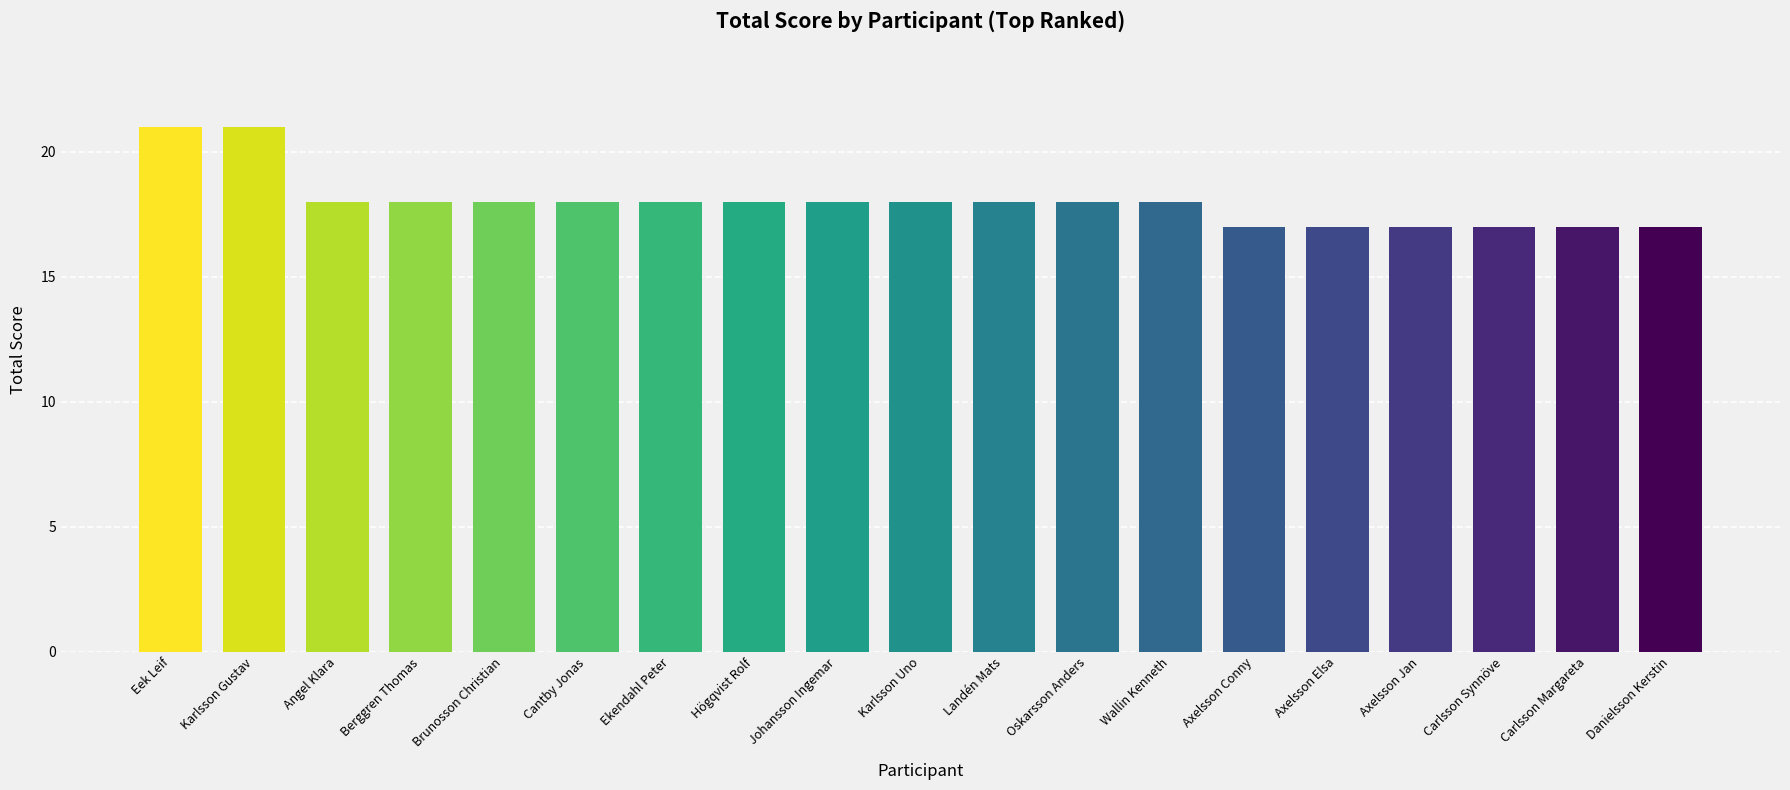

What is the change in value from Karlsson Gustav to Karlsson Uno?

-3